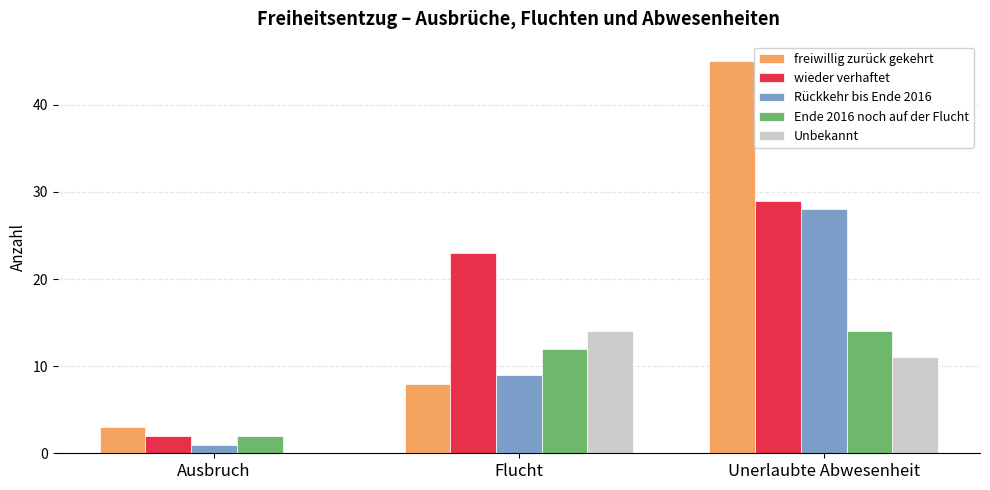

Reading left to right, what are all the values shown in this chart?

freiwillig zurück gekehrt: 3	8	45
wieder verhaftet: 2	23	29
Rückkehr bis Ende 2016: 1	9	28
Ende 2016 noch auf der Flucht: 2	12	14
Unbekannt: 0	14	11